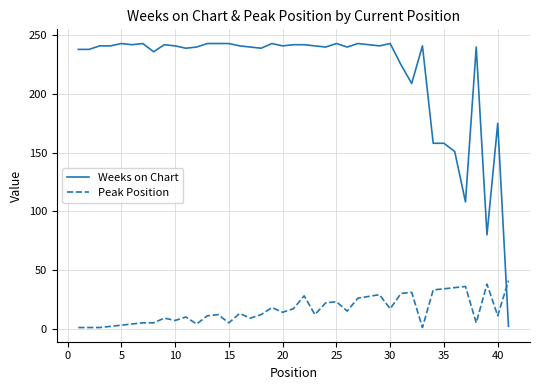

Which series has the largest range (max minus min)?

Weeks on Chart